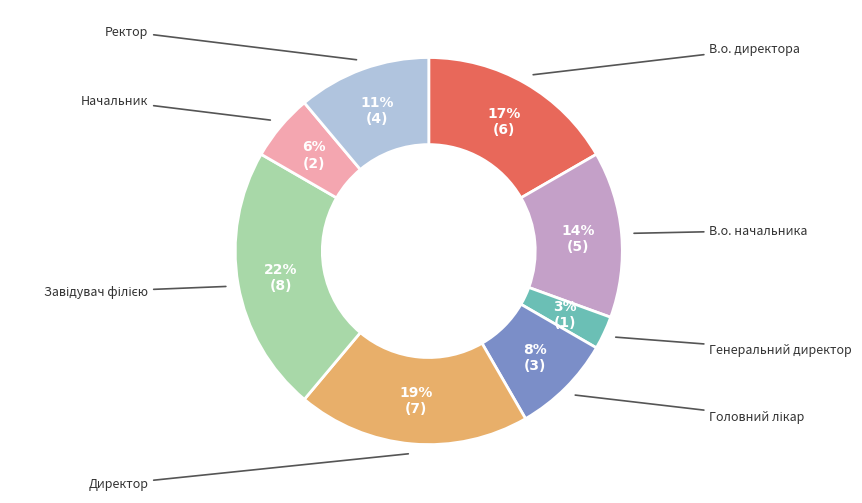

Which category has the smallest portion of the pie?

Генеральний директор